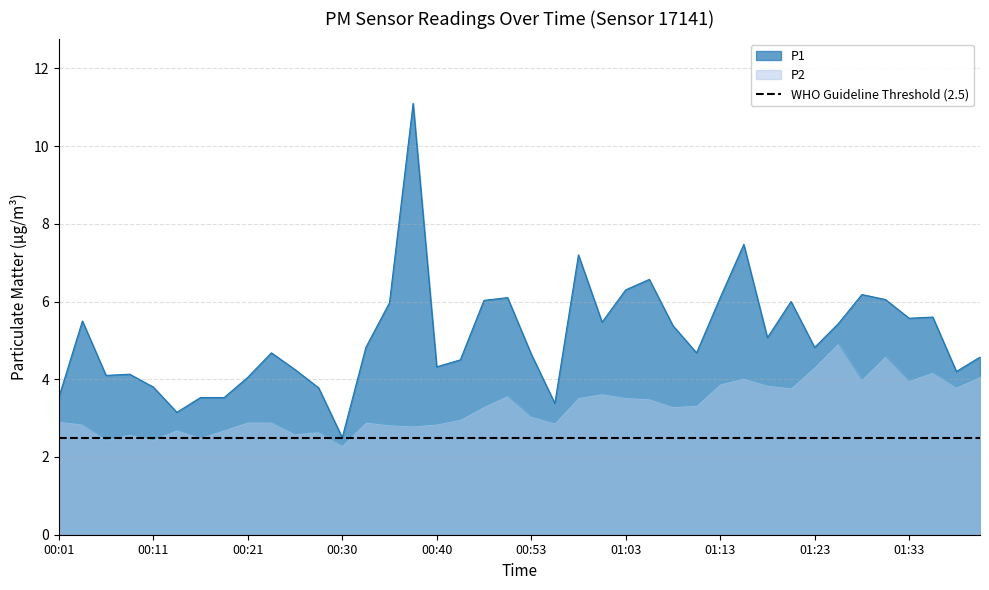

At which category is the sum across all series the highest?

00:38